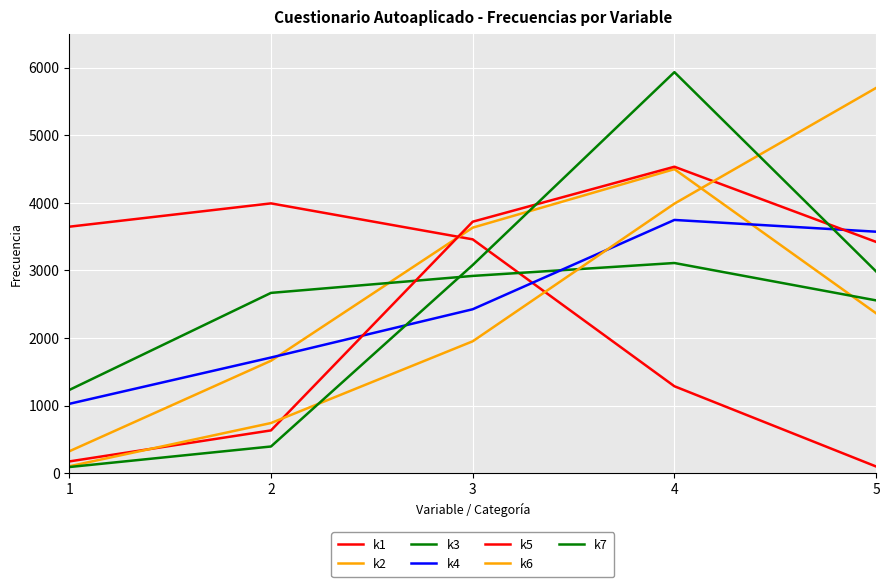

How many lines are shown in the chart?

7